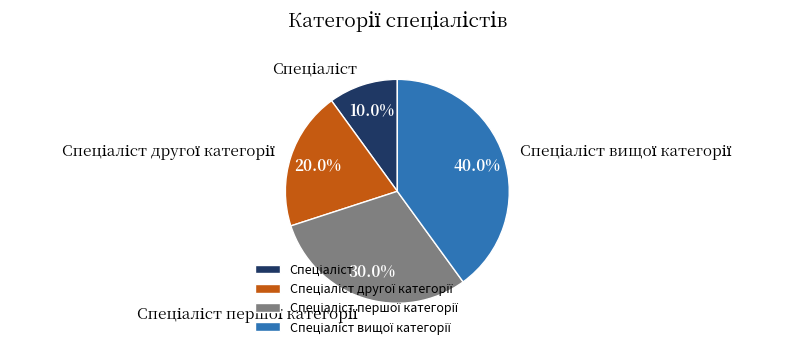

Is there any slice that represents more than half of the pie?

No